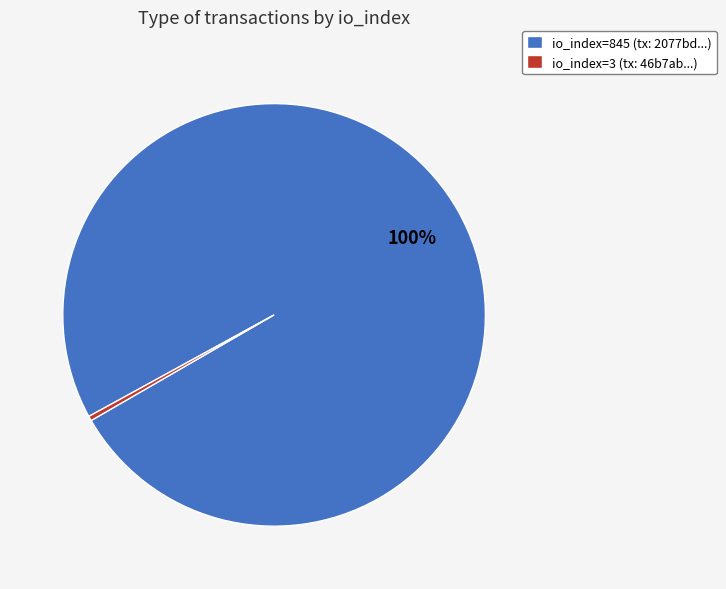

Between io_index=3 (tx: 46b7ab...) and io_index=845 (tx: 2077bd...), which is larger?

io_index=845 (tx: 2077bd...)